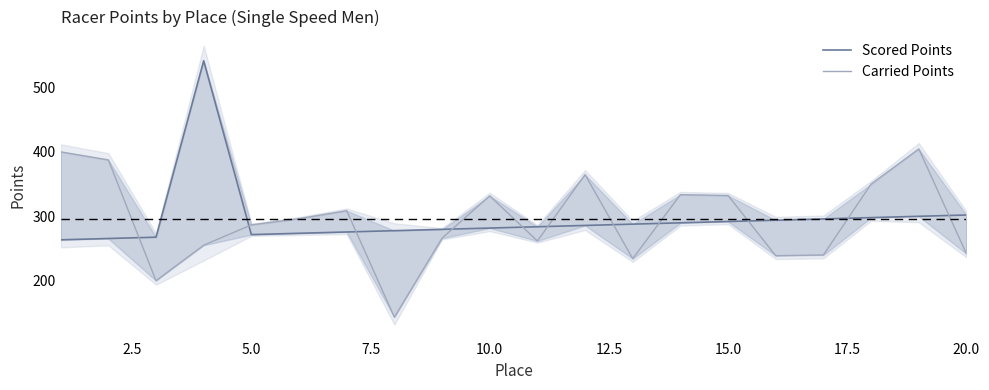

Reading left to right, what are all the values shown in this chart?

Scored Points: 263.1	265.1	267.1	541.7	271.2	273.2	275.3	277.3	279.3	281.4	283.4	285.4	287.5	289.5	291.5	293.6	295.6	297.6	299.7	301.7
Carried Points: 400.0	387.4	199.4	254.7	286.3	296.0	308.4	142.6	265.6	331.5	261.3	364.5	233.8	333.3	332.0	238.3	239.5	349.8	404.5	241.4